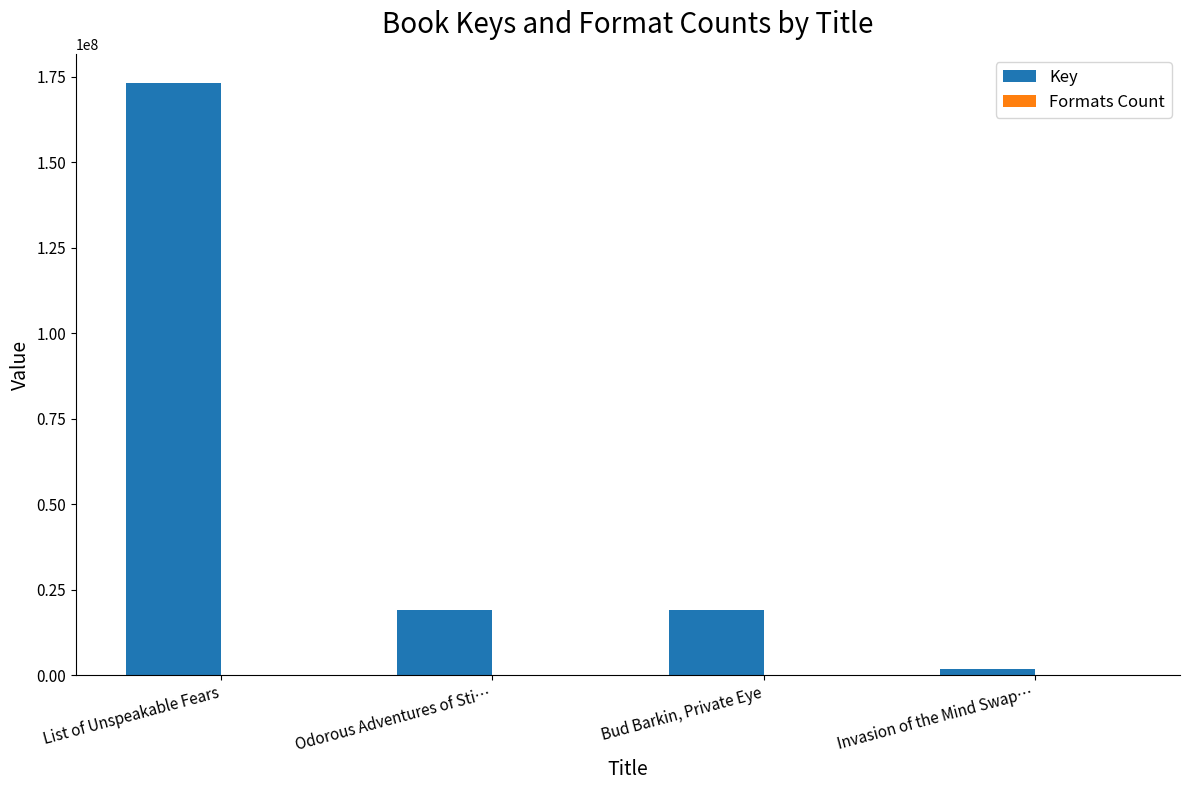

What is the sum of all Key values?

212748169